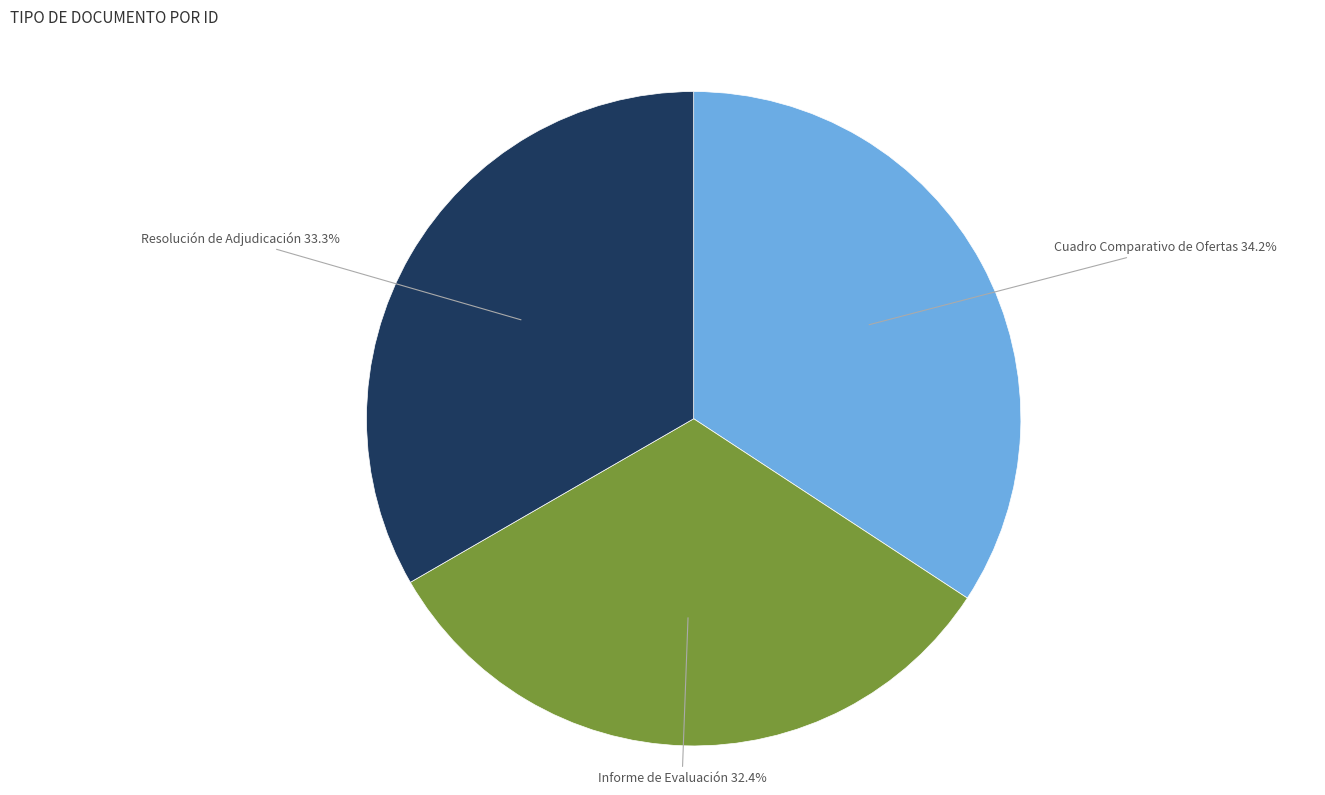

To the nearest percent, what portion does Informe de Evaluación represent?

32%